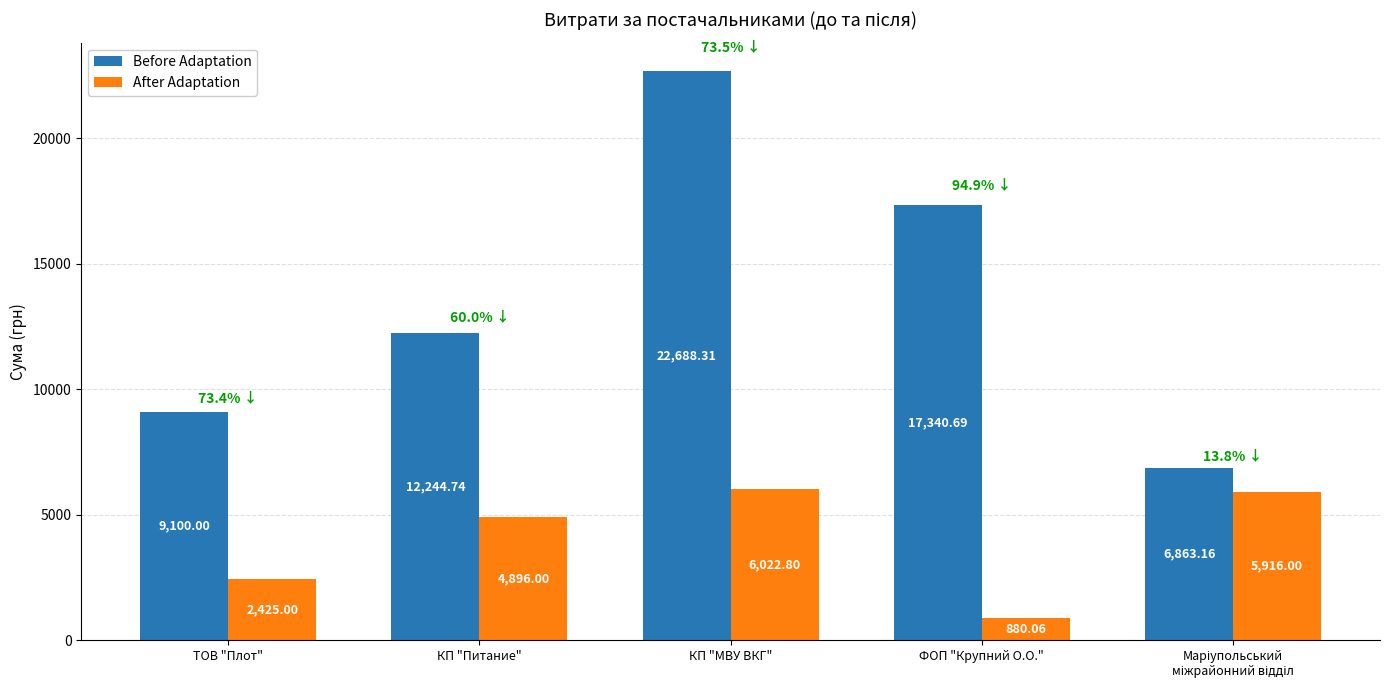

At how many categories does at least one series exceed 5487?

5